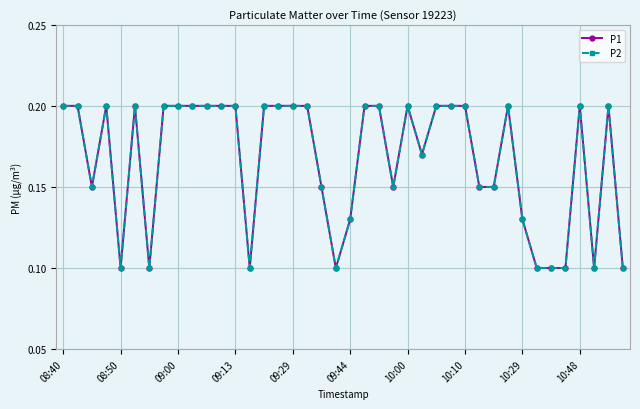

True or false: P2 and P1 cross at least once.

False